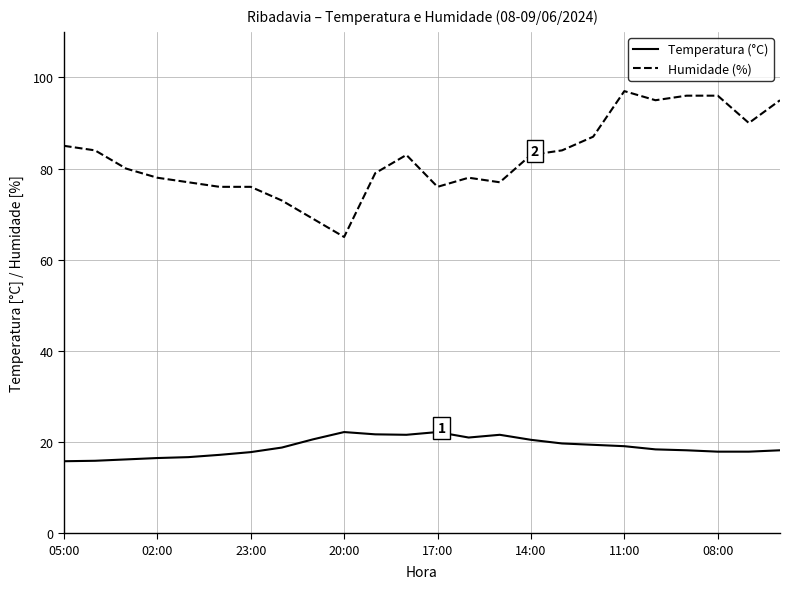

Which series has the largest total across all categories?

Humidade (%)